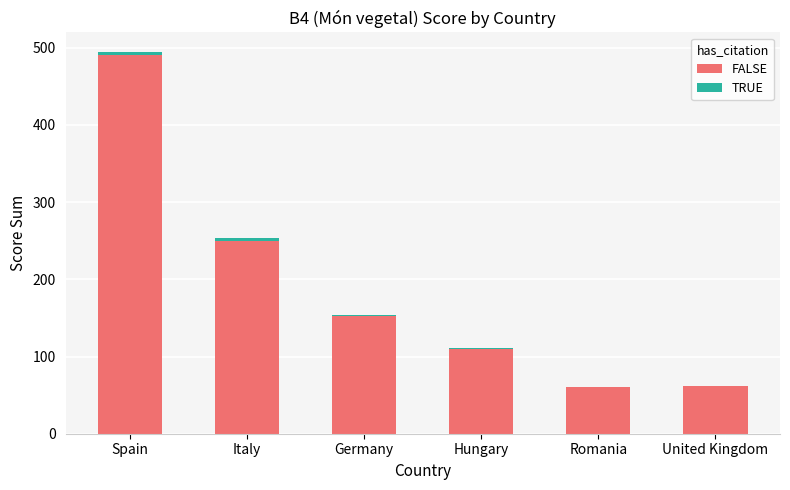

At which label does FALSE reach its peak?

Spain